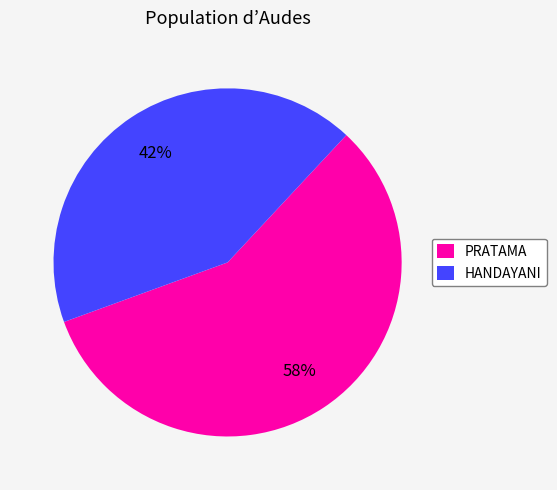

To the nearest percent, what is the average slice percentage?

50%